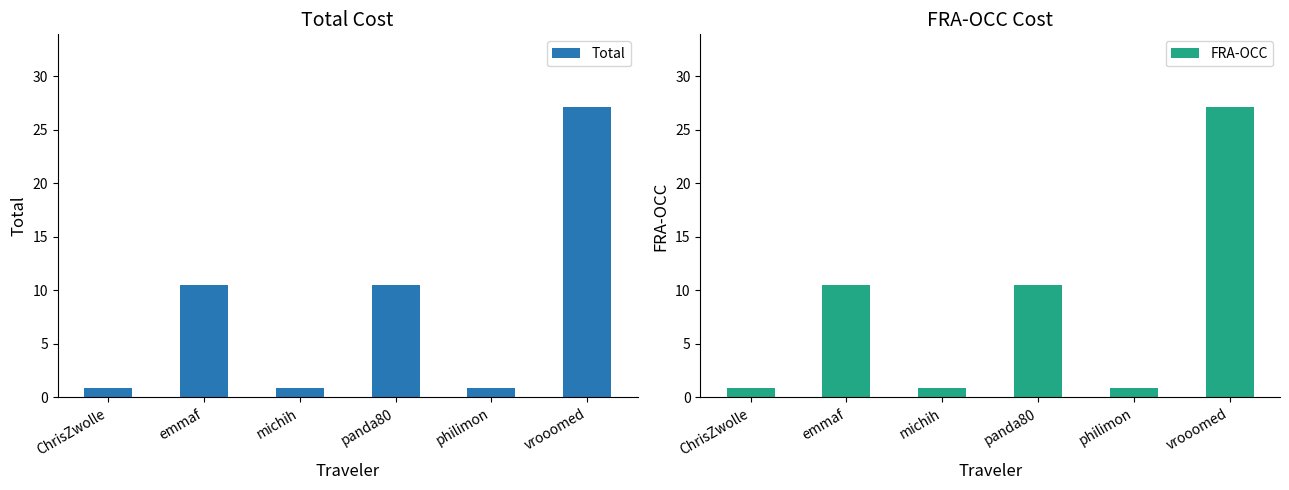

How many groups of bars are there?

6